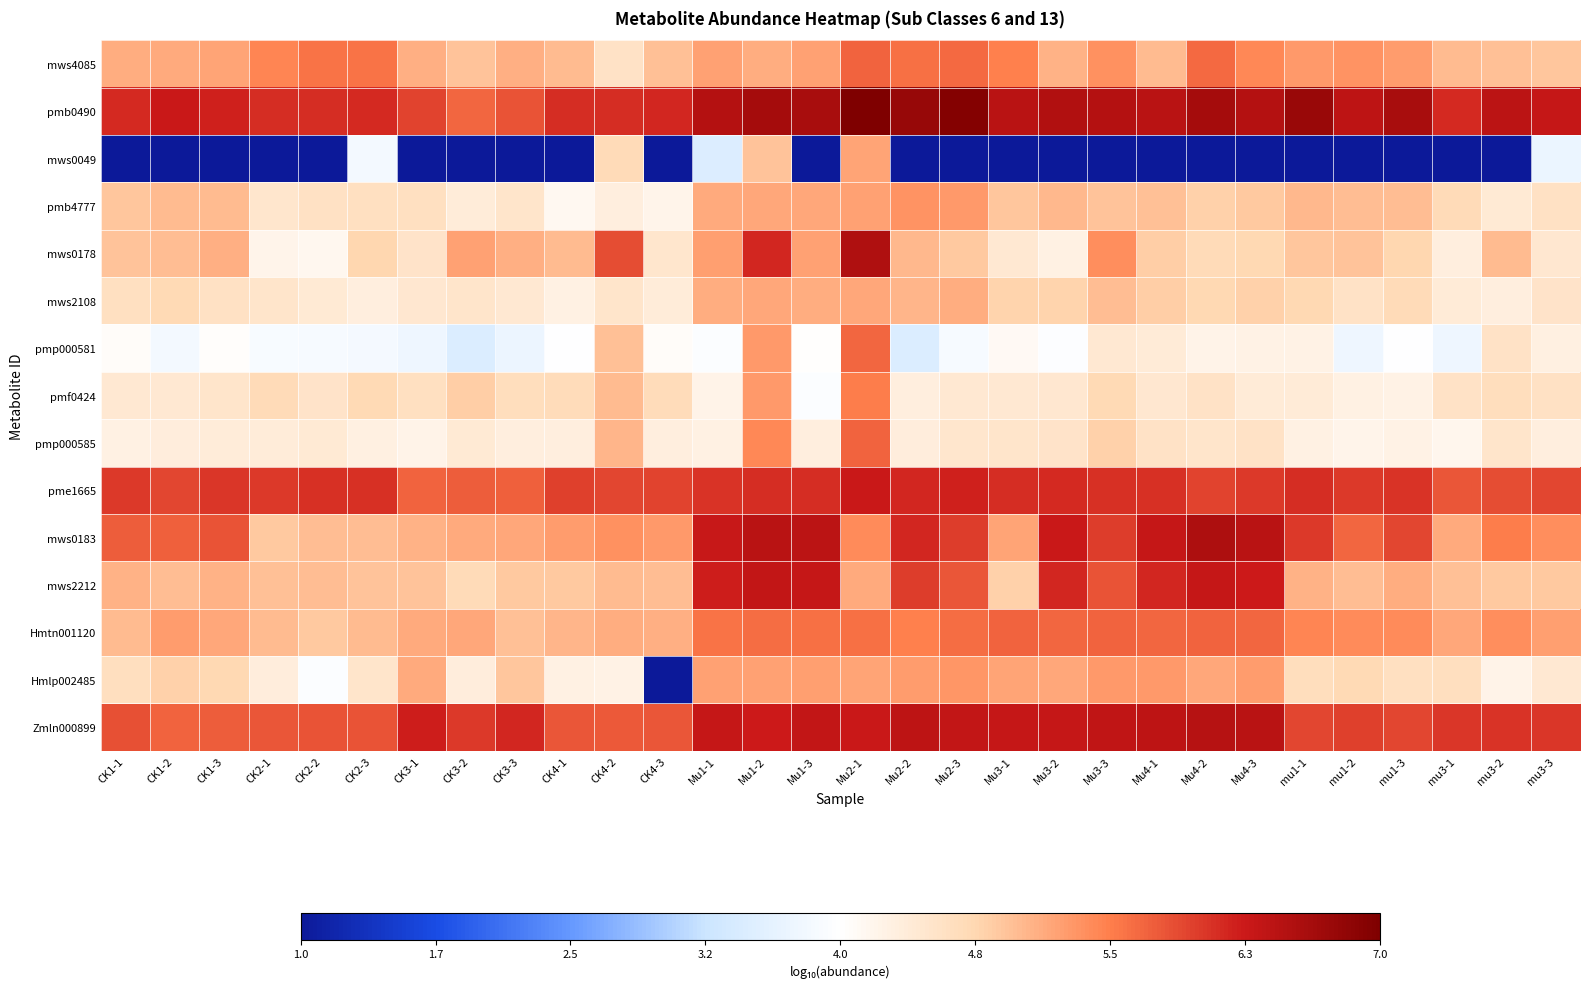

Which label corresponds to the largest value in the chart?

Mu2-1